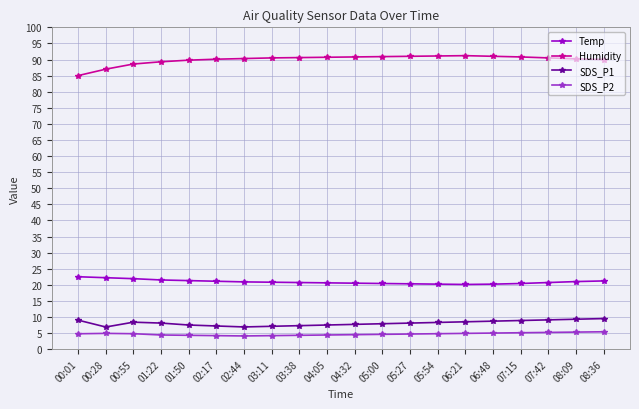

What is the difference between the highest and lowest values at 08:09?

84.9